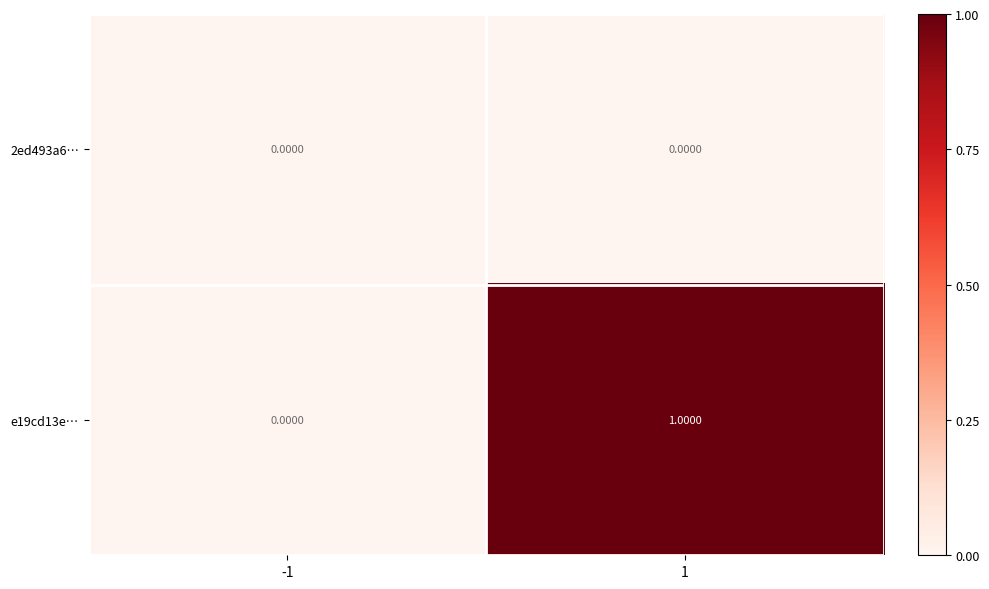

Which series changed the most between -1 and 1?

e19cd13e…